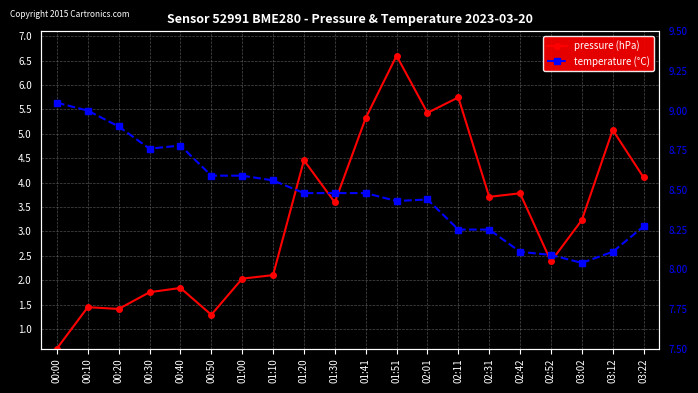

What is the difference between the temperature (°C) values at 00:00 and 02:42?

0.9